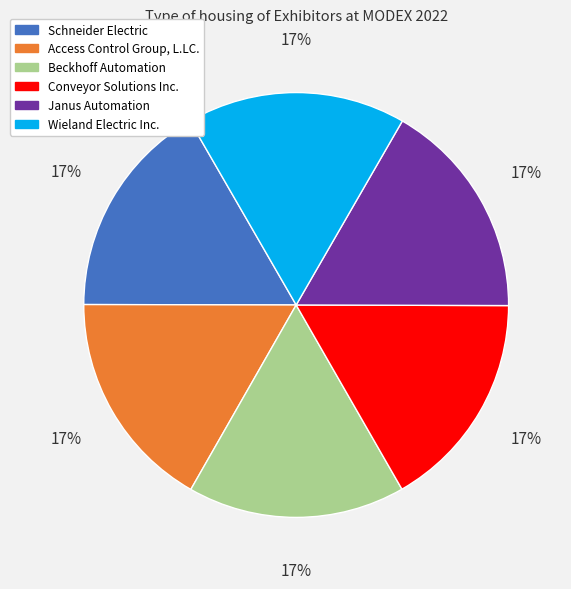

To the nearest percent, what portion does Wieland Electric Inc. represent?

17%